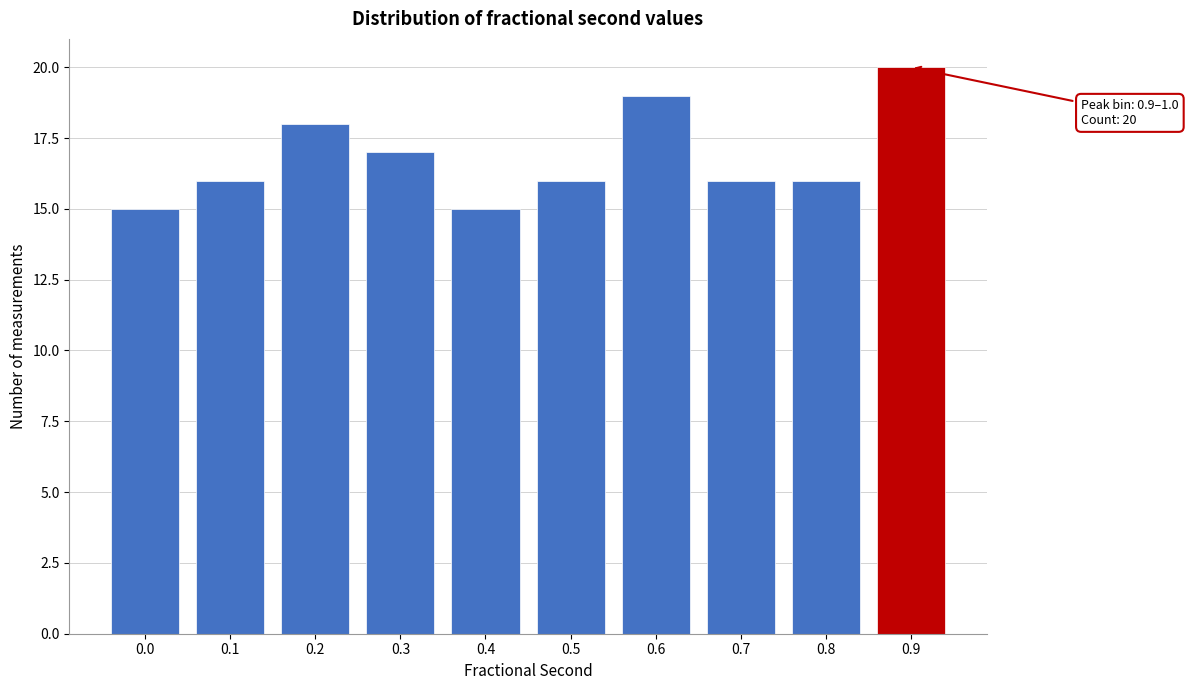

Reading left to right, transcribe all the data shown in this chart.

0.0=15	0.1=16	0.2=18	0.3=17	0.4=15	0.5=16	0.6=19	0.7=16	0.8=16	0.9=20